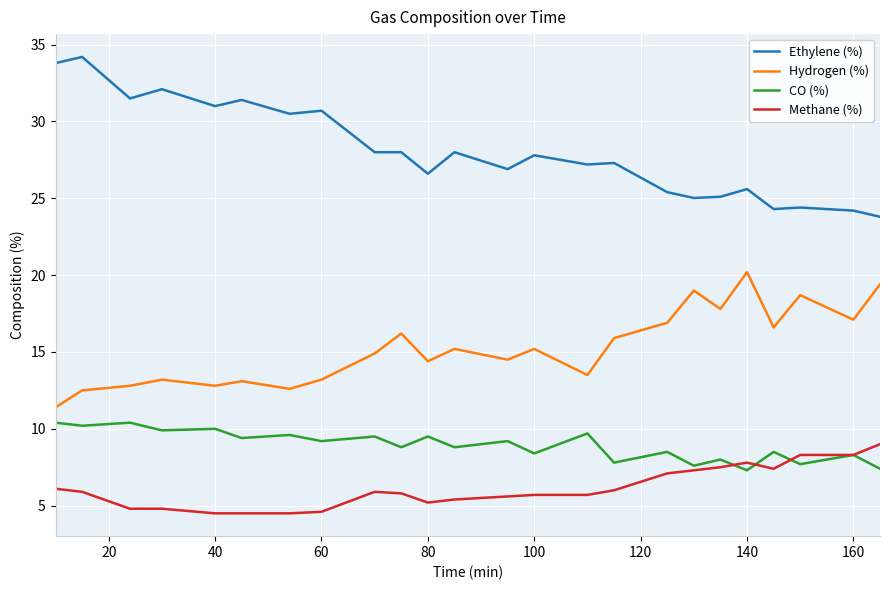

True or false: Hydrogen (%) and Methane (%) intersect in this chart.

False